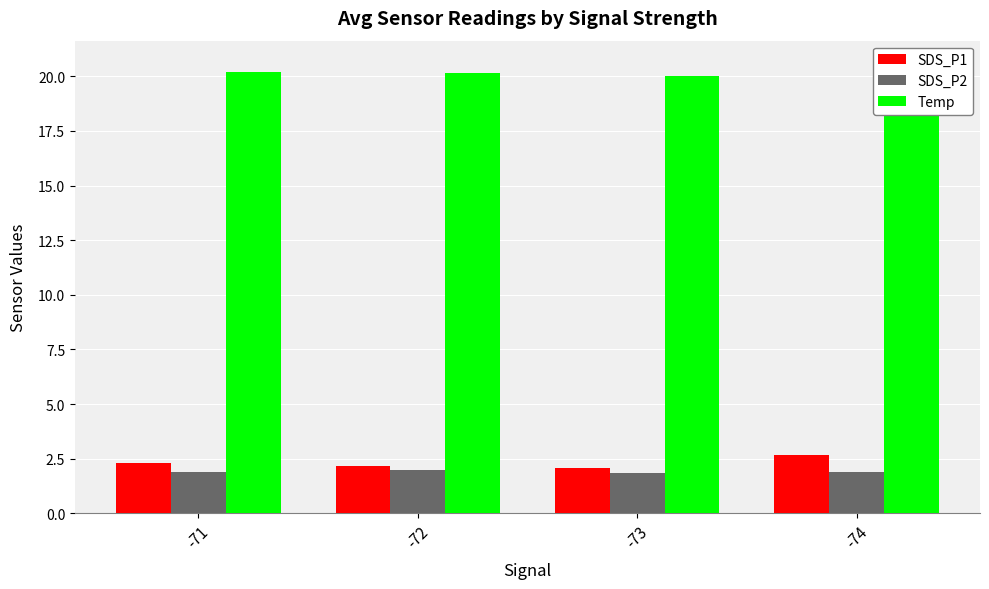

What is the maximum value shown in the chart?

20.6